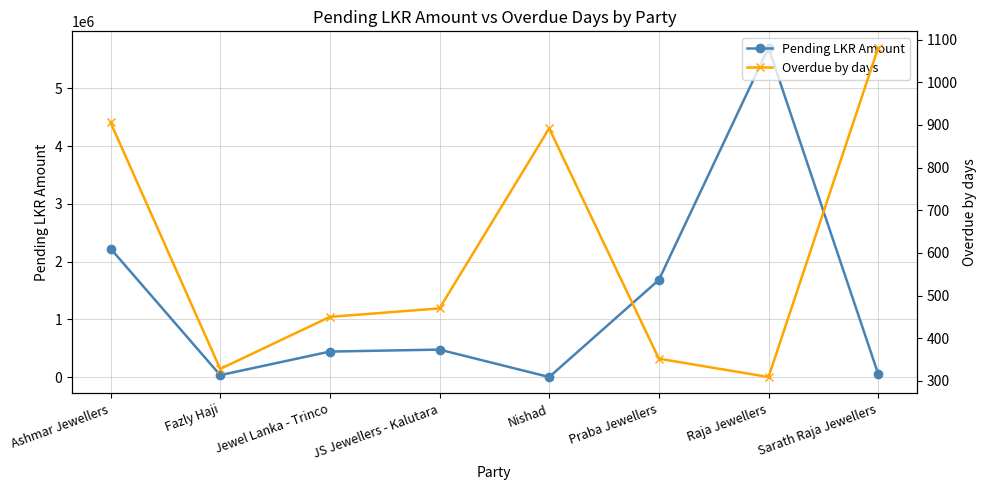

At which label does Pending LKR Amount reach its minimum?

Nishad